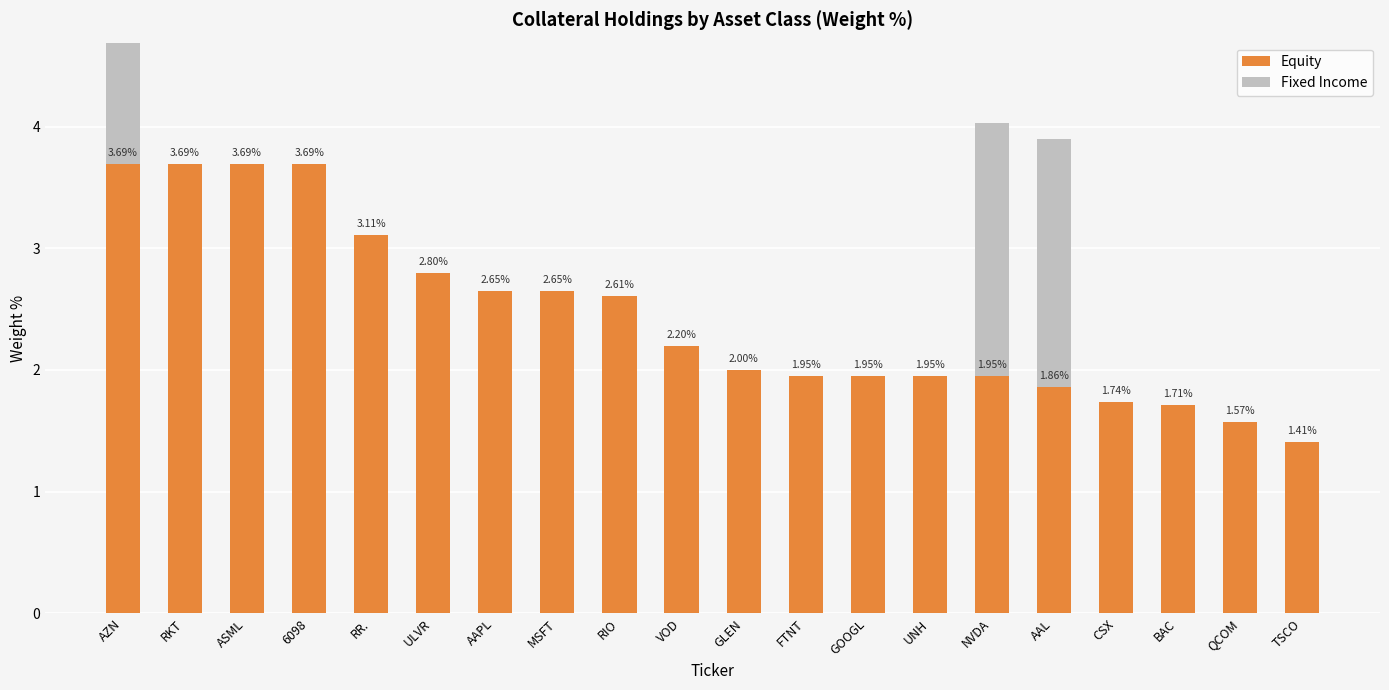

Which label corresponds to the smallest value in the chart?

RKT